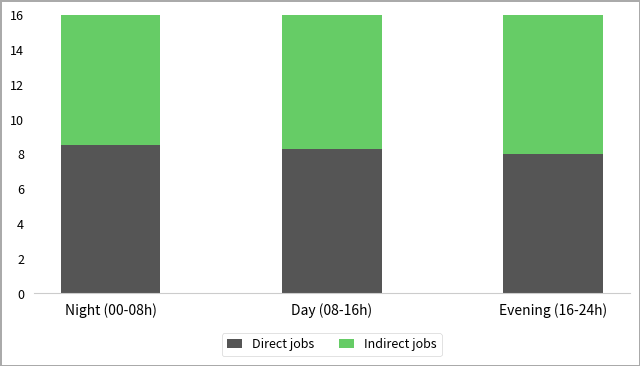

What position from the right is Evening (16-24h)?

1